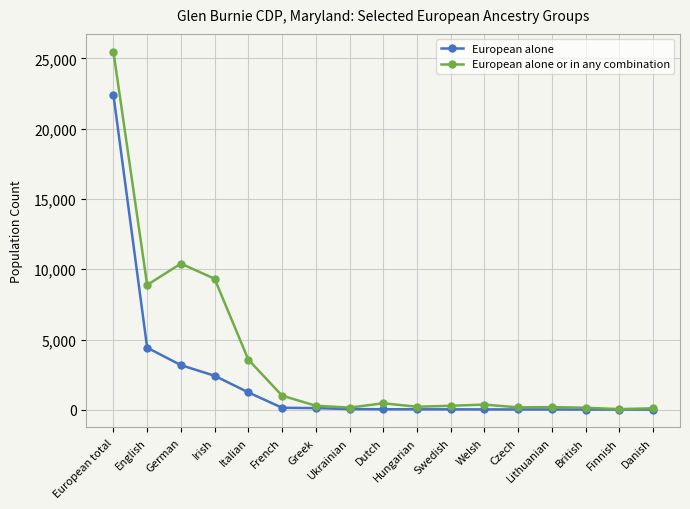

Where is European alone or in any combination nearest to the value 12762?

German